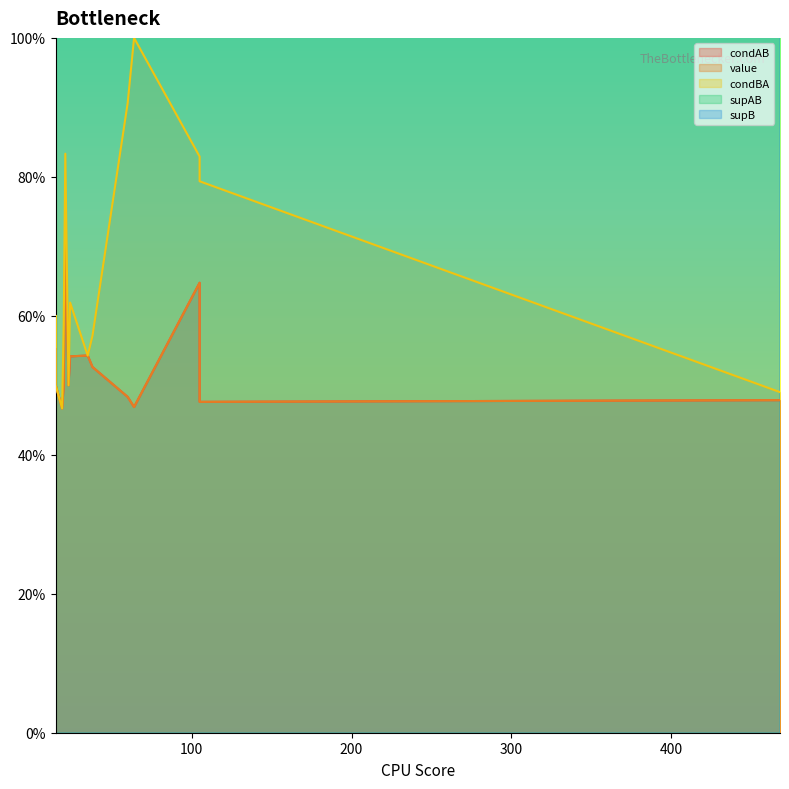

What is the minimum value shown in the chart?

0.5